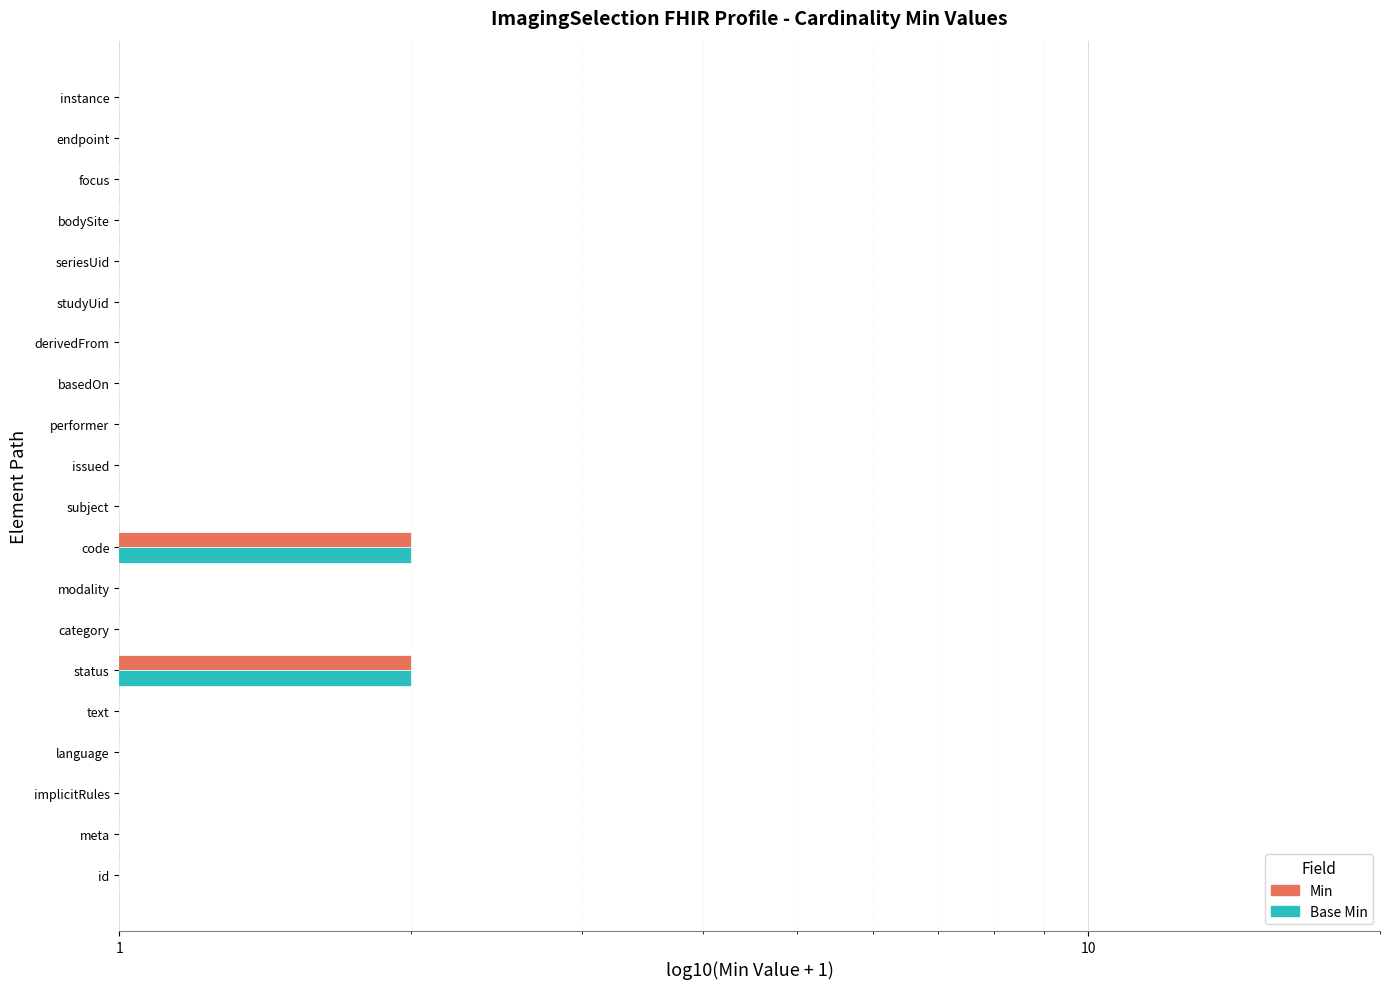

Is it true that Base Min equals 0 at modality?

False